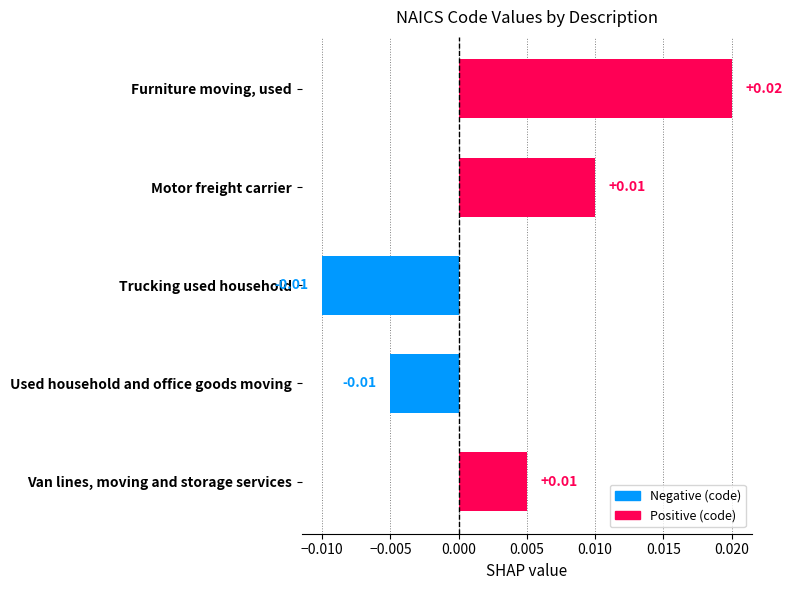

Which category has the highest value across all series?

Furniture moving, used